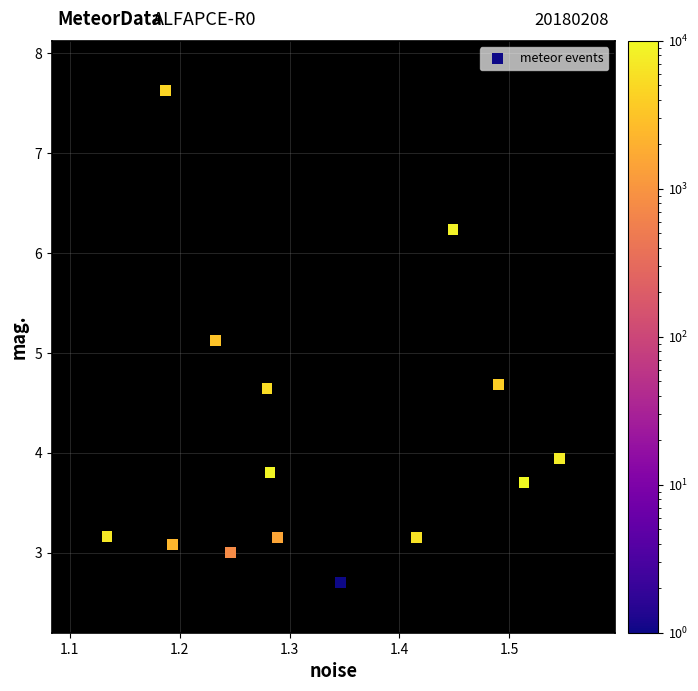

What Y value in the scatter plot is closest to 5?

5.1